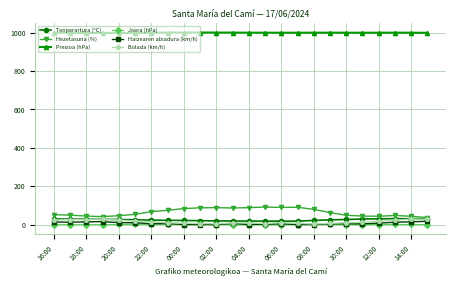

True or false: Bolada (km/h) has more than 2 points higher than both neighbors.

True